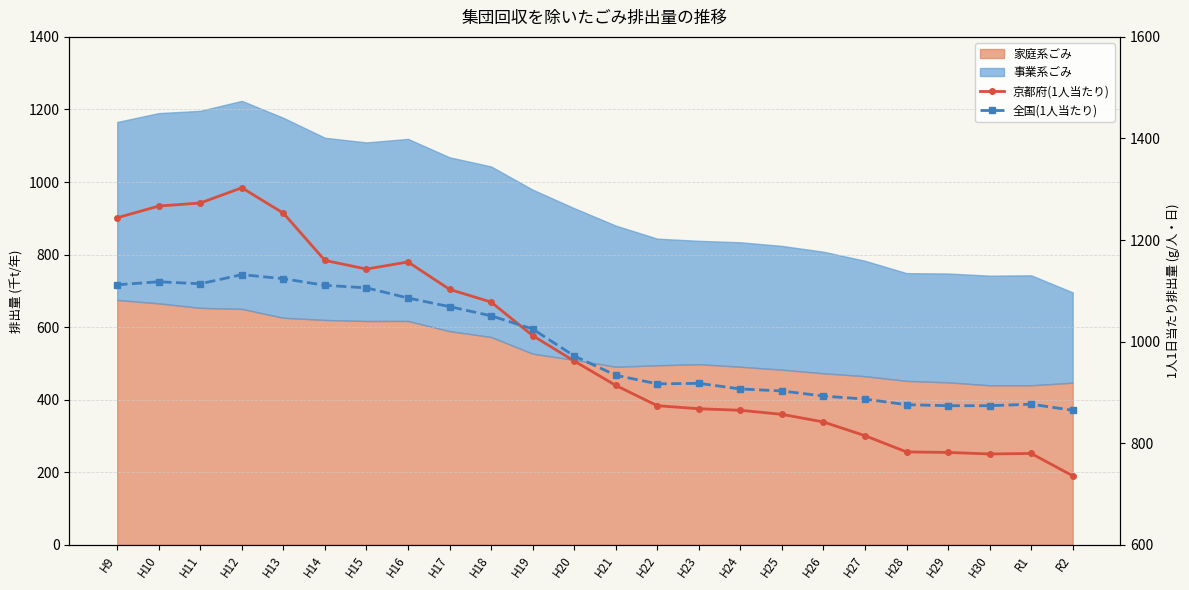

What is the approximate value of 京都府(1人当たり) at H14, to the nearest 100?

1200